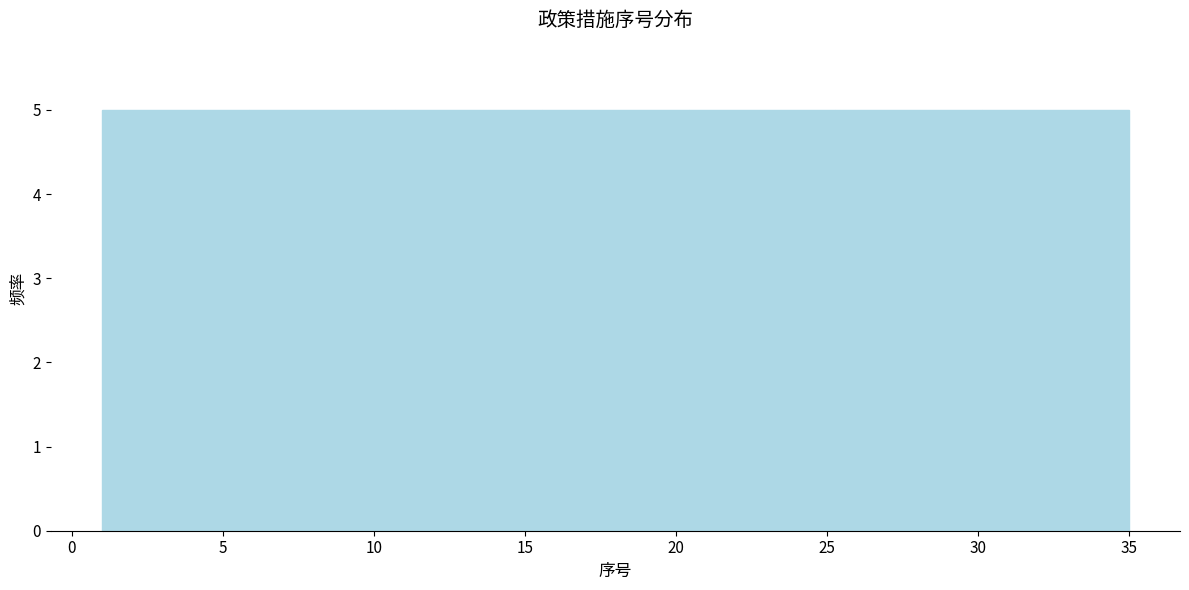

Reading left to right, list every bar in this chart as the range it spans on the x-axis followed by its height. Neither the bar edges nor the heights are printed on the chart, so give them approximately, as read against the axes.

1.0 to 6.0: 5
6.0 to 10.5: 5
10.5 to 15.5: 5
15.5 to 20.5: 5
20.5 to 25.5: 5
25.5 to 30.0: 5
30.0 to 35.0: 5